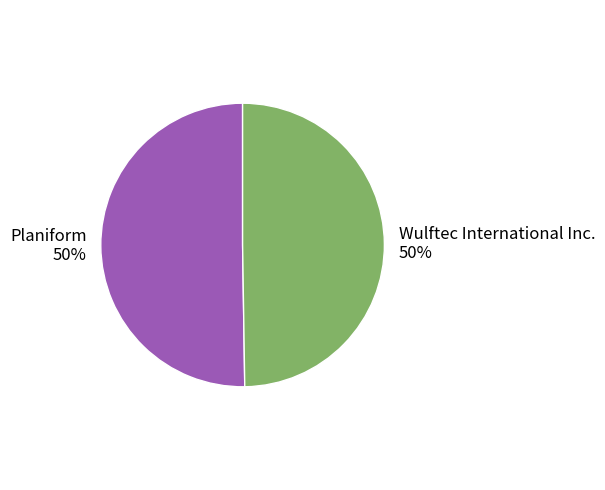

Combined, do Planiform and Wulftec International Inc. account for over 50%?

Yes